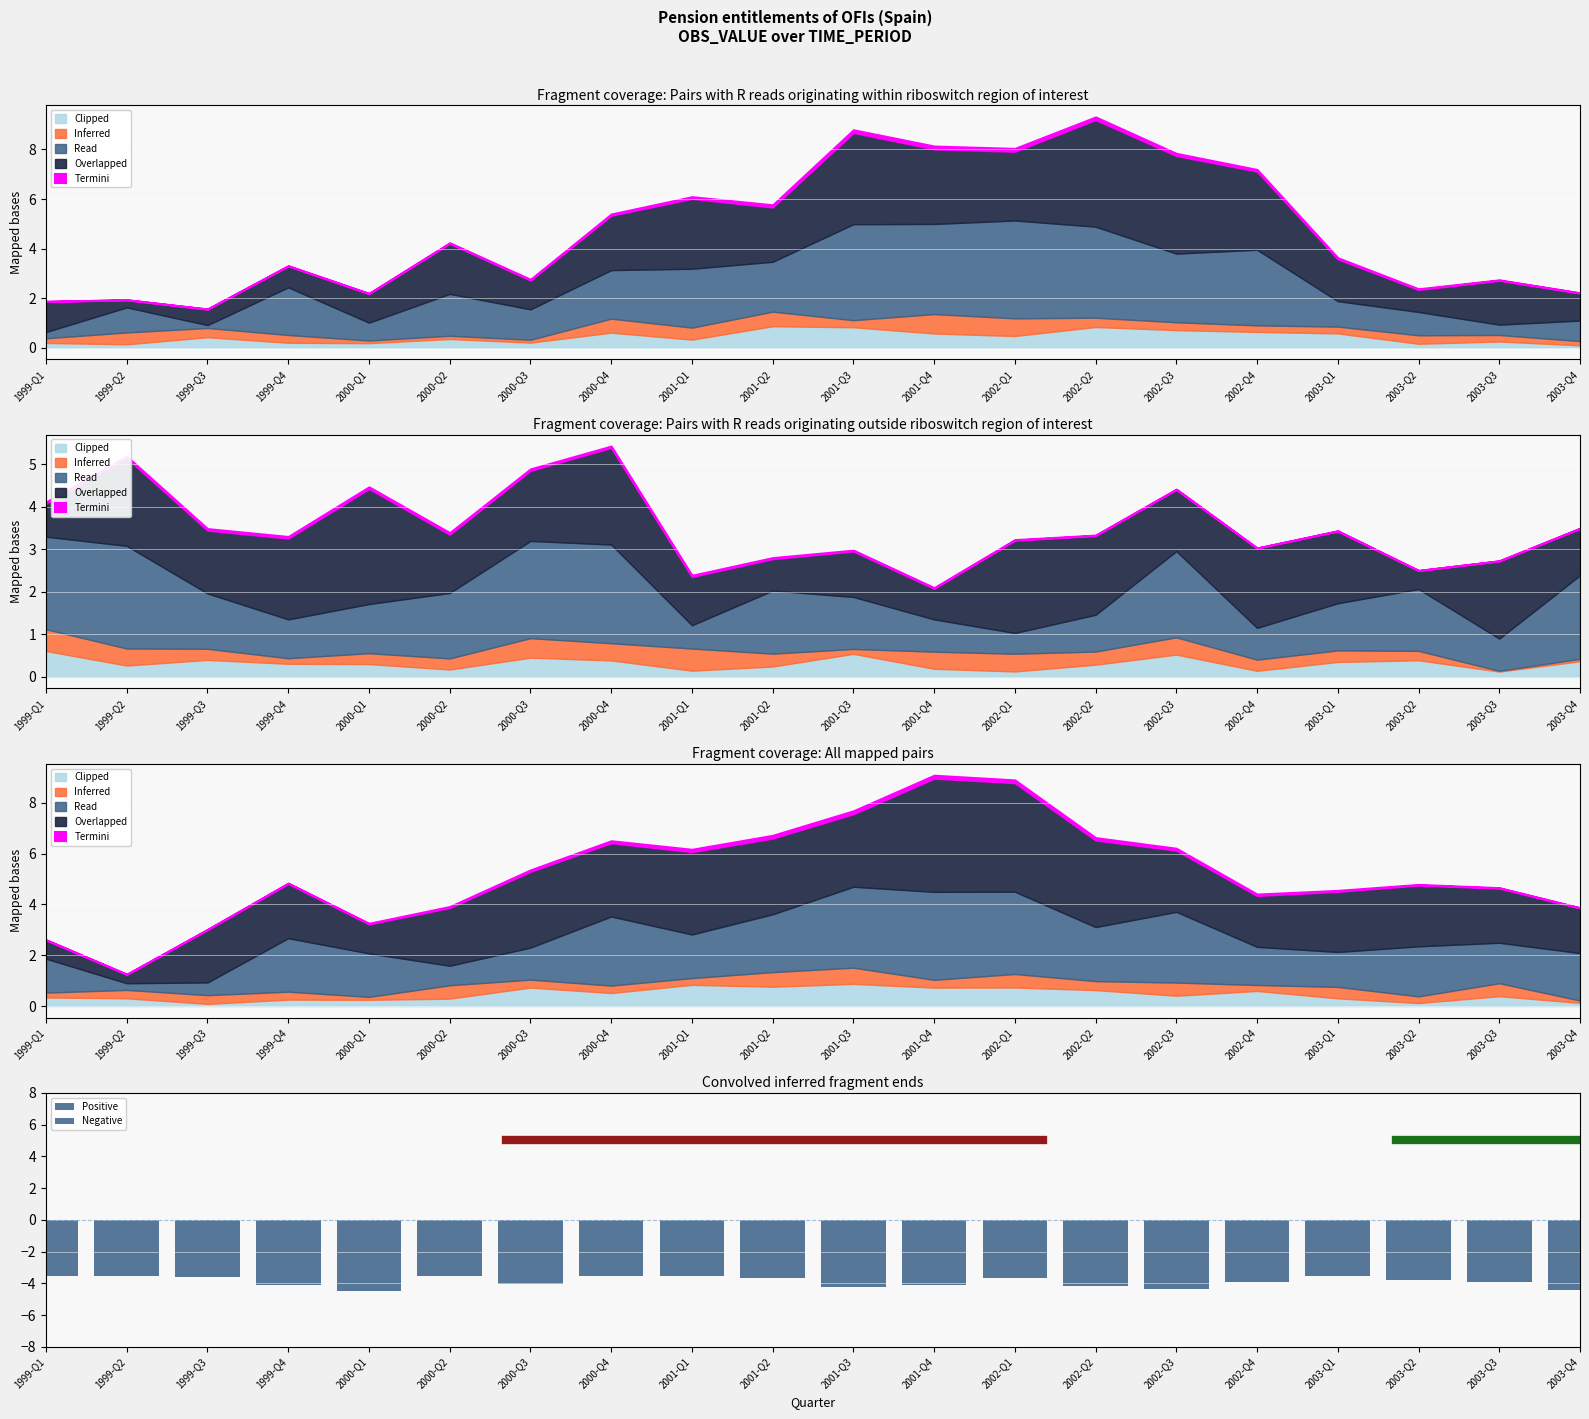

Rank the series by their maximum value, from highest to lowest.

Positive, Negative